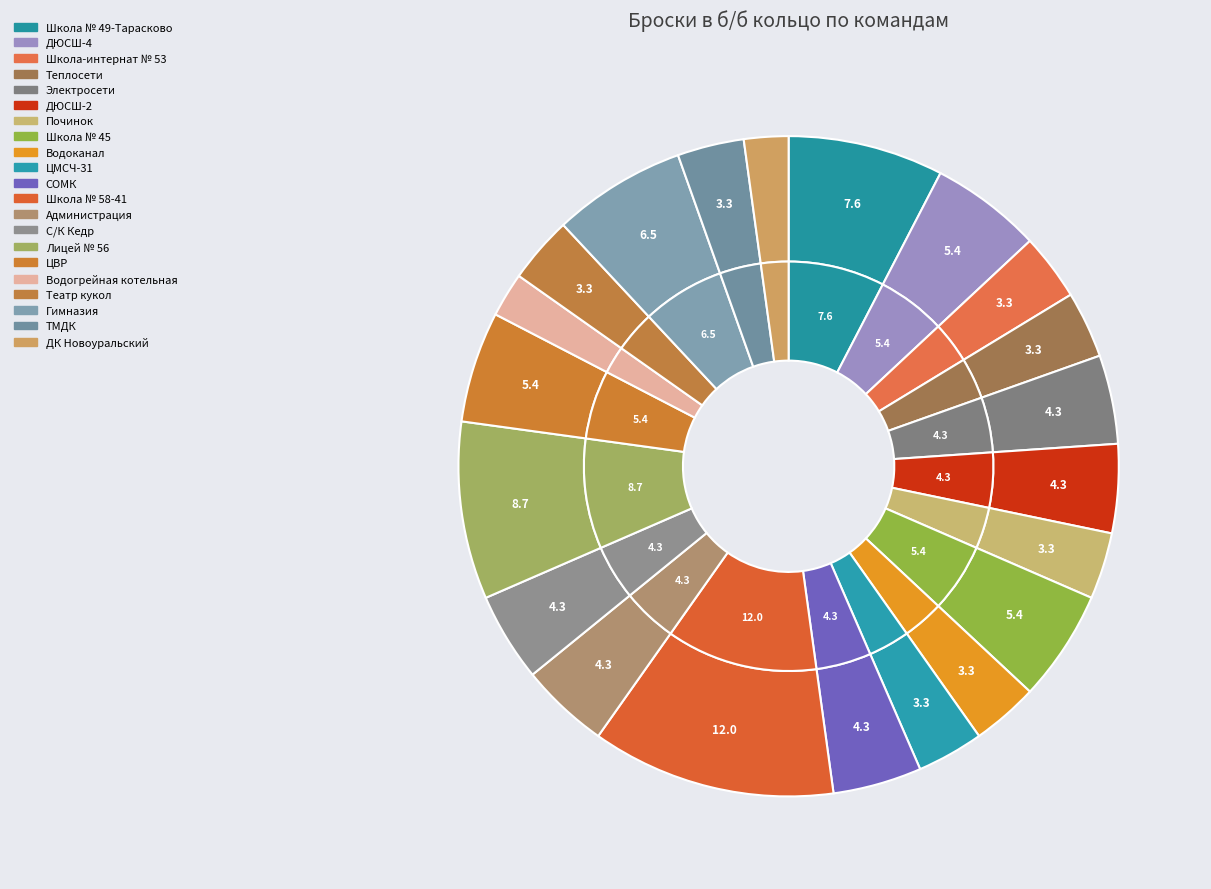

What percentage is the Школа № 58-41 slice, to the nearest percent?

12%